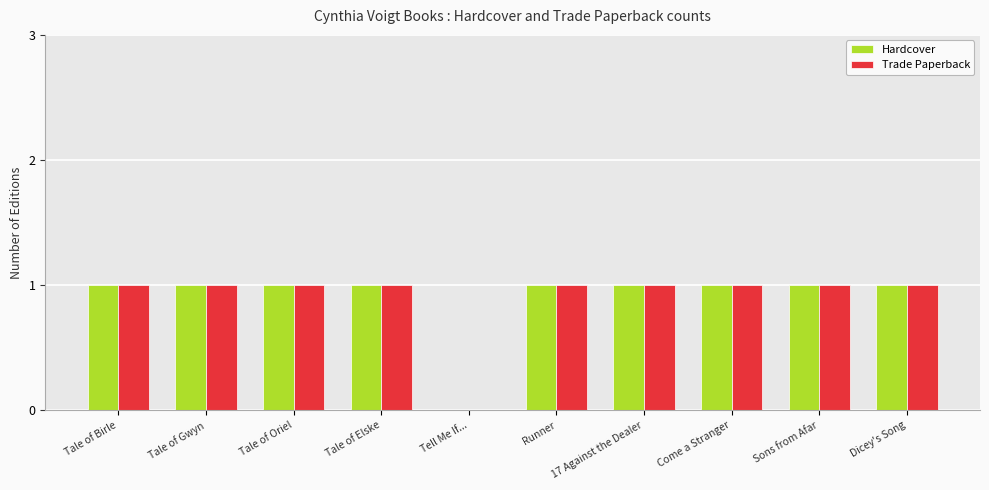

Count the number of data series in this chart.

2